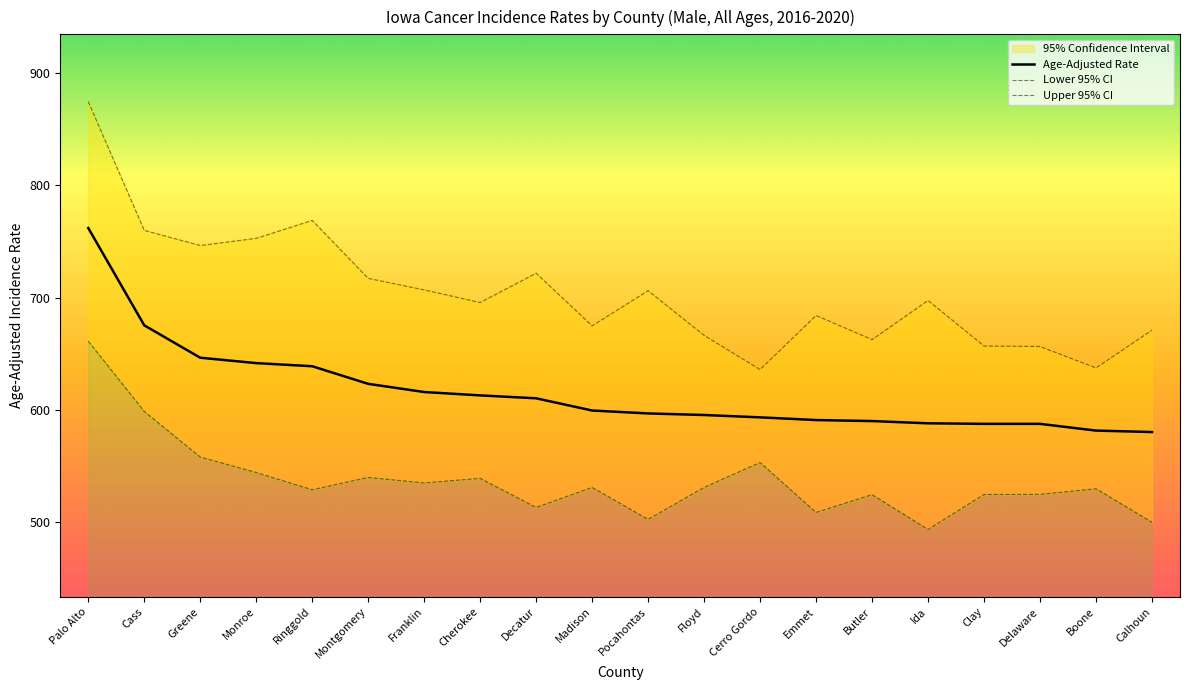

How many values in the Upper 95% CI series exceed 697?

10